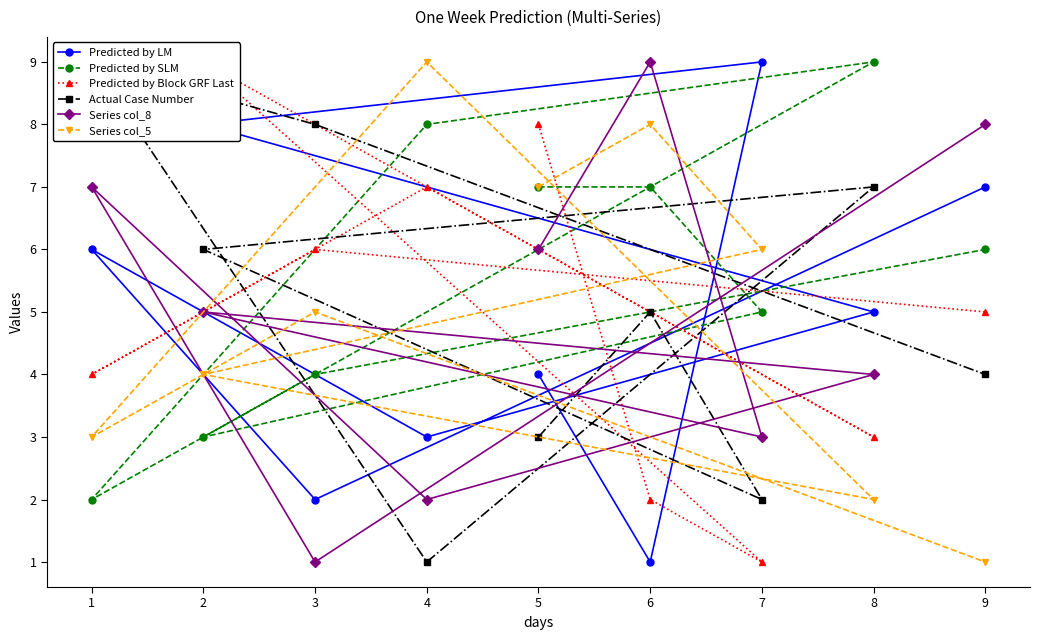

Which series has the largest total across all categories?

Predicted by SLM